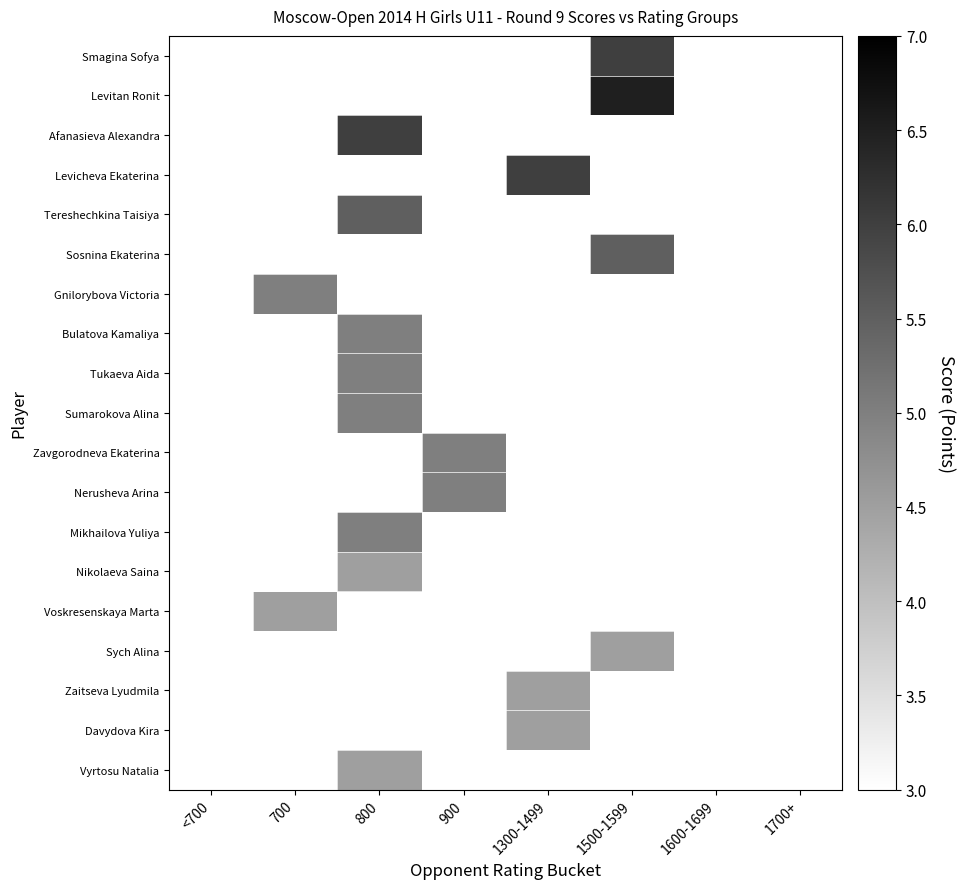

True or false: Mikhailova Yuliya has a value of 5.0 at 800.

True